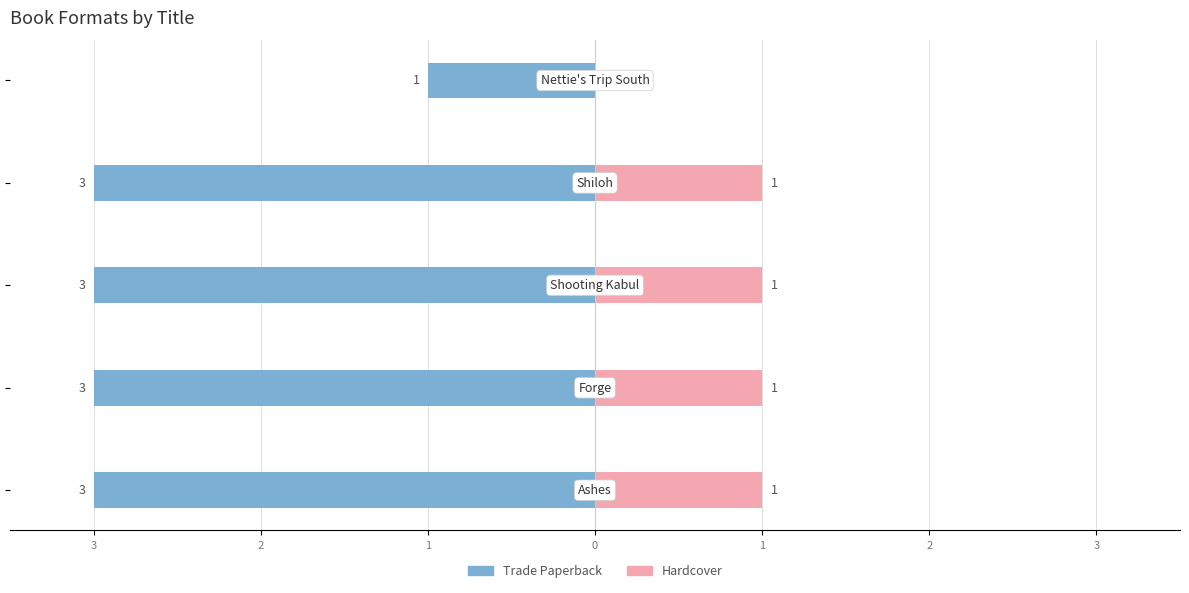

What are all the series names shown in the legend?

Trade Paperback, Hardcover